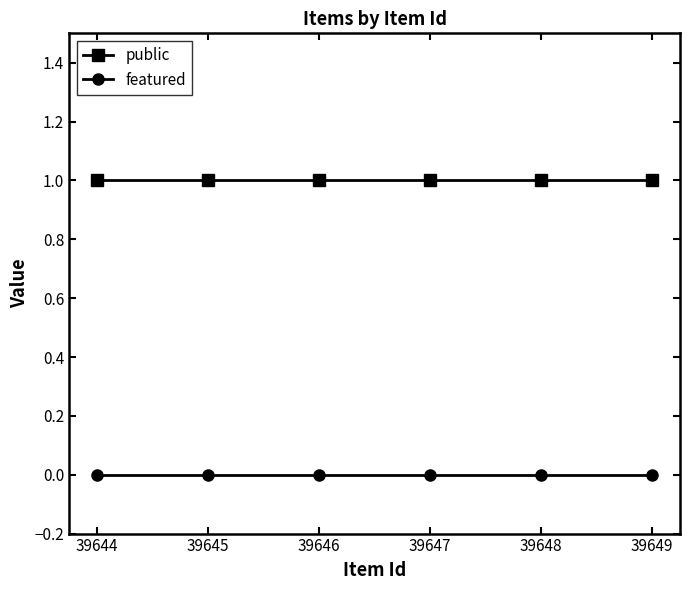

True or false: public has more than 2 interior local peaks.

False